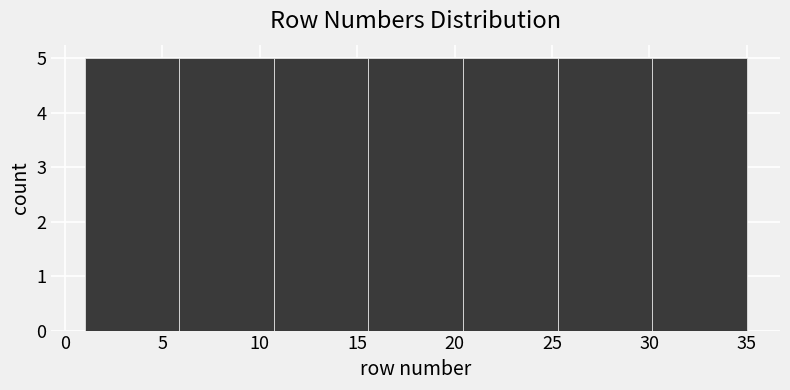

How tall is the bar that spans 6.0 to 10.5 on the x-axis? Neither the bar edges nor the heights are printed on the chart, so give them approximately, as read against the axes.

5